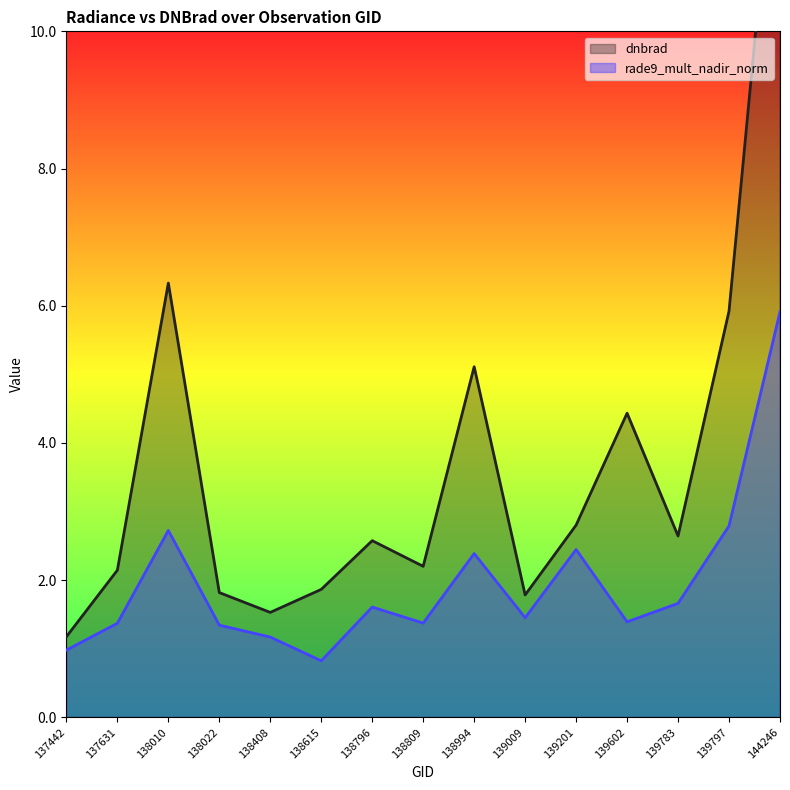

What is the difference between the second highest and minimum values in the dnbrad series?

5.2